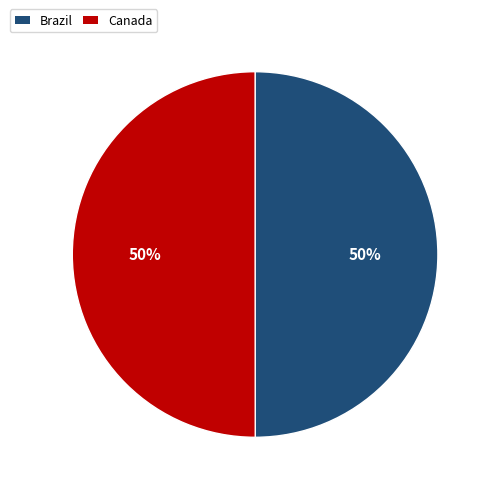

True or false: Canada accounts for 50% of the total.

True